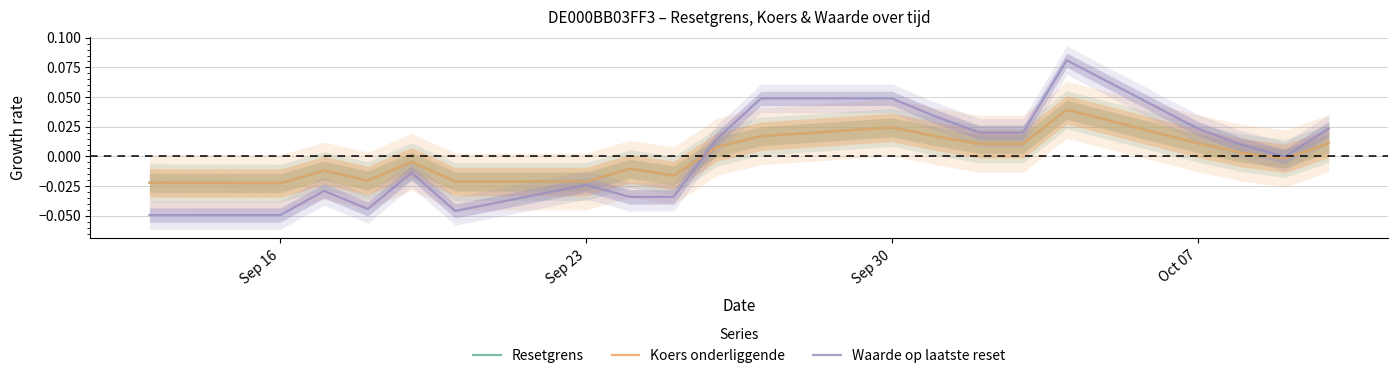

Is it true that Waarde op laatste reset equals 0.1 at 10?

False